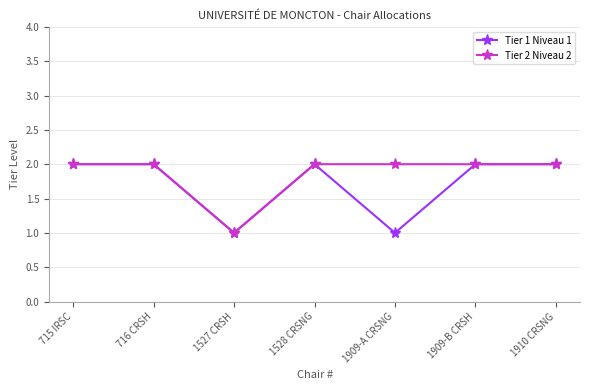

Which series has the largest total across all categories?

Tier 2 Niveau 2